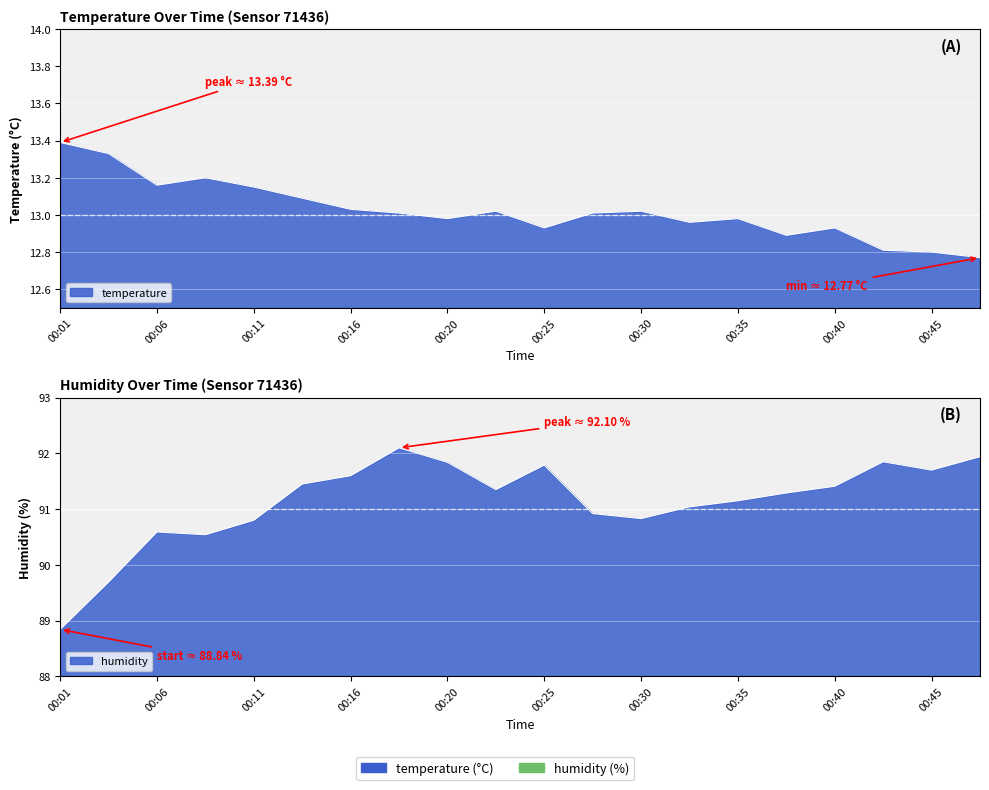

True or false: temperature has a value of 13.2 at 00:08.

True